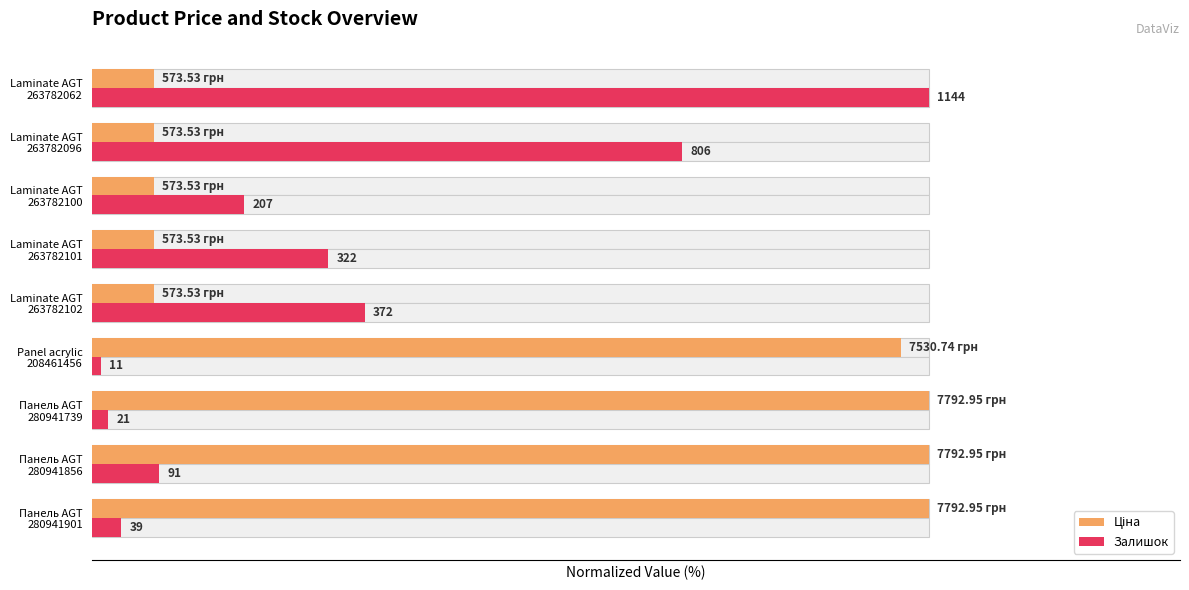

True or false: Ціна has a value of 160.4 at Панель AGT 280941739.

False